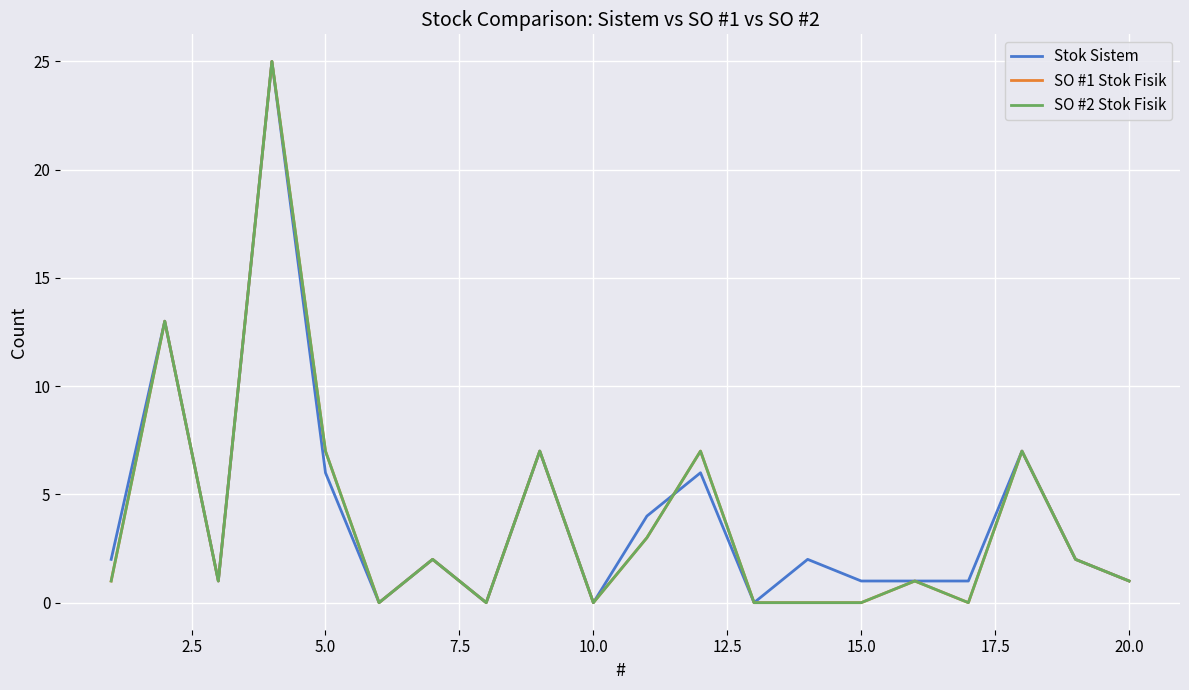

Which series has the largest range (max minus min)?

Stok Sistem